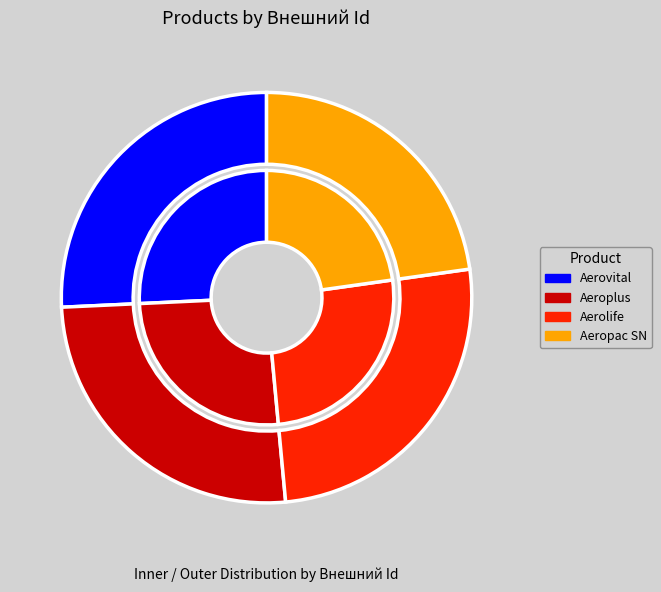

How much of the chart is everything except Aerolife?

74.3%